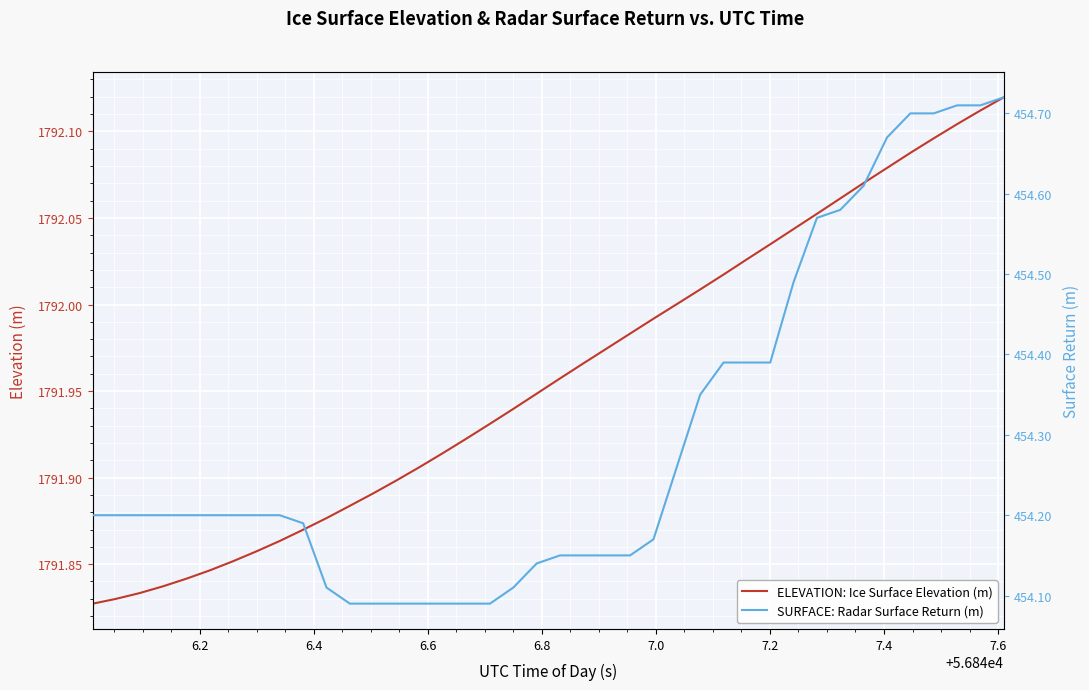

True or false: ELEVATION: Ice Surface Elevation (m) and SURFACE: Radar Surface Return (m) cross at least once.

False